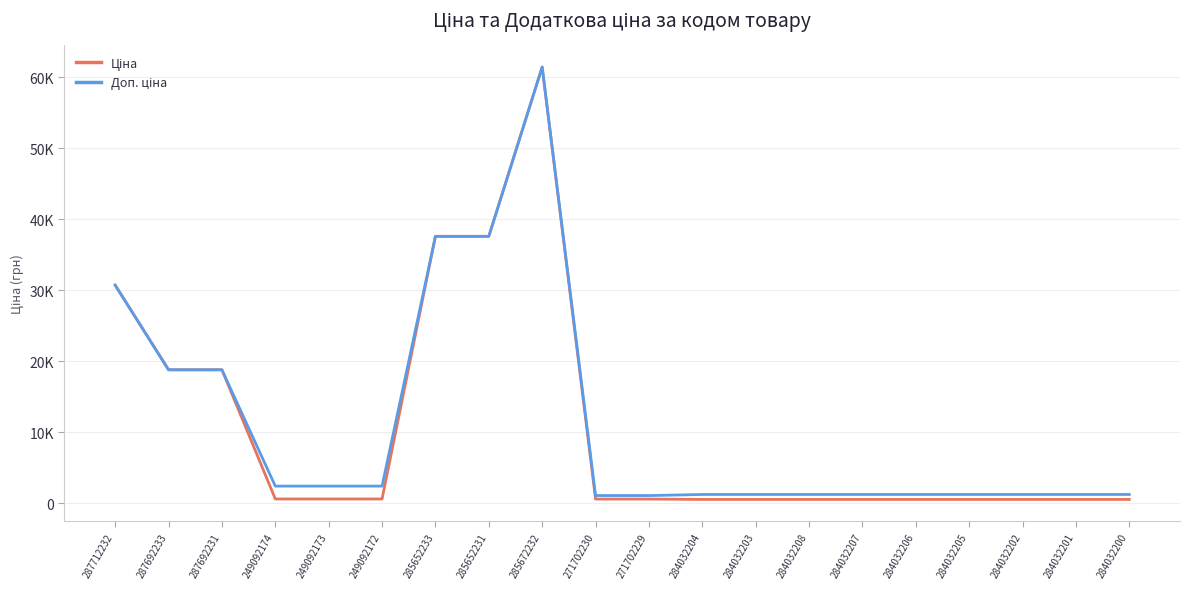

What is the sum of the Доп. ціна values at 284032200 and 284032207?

2470.8